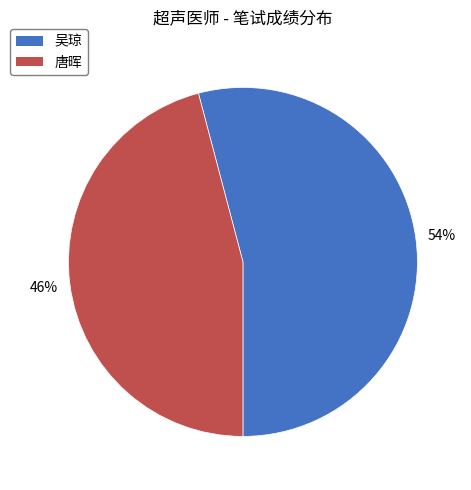

Is the sum of 唐晖 and 吴琼 greater than half?

Yes